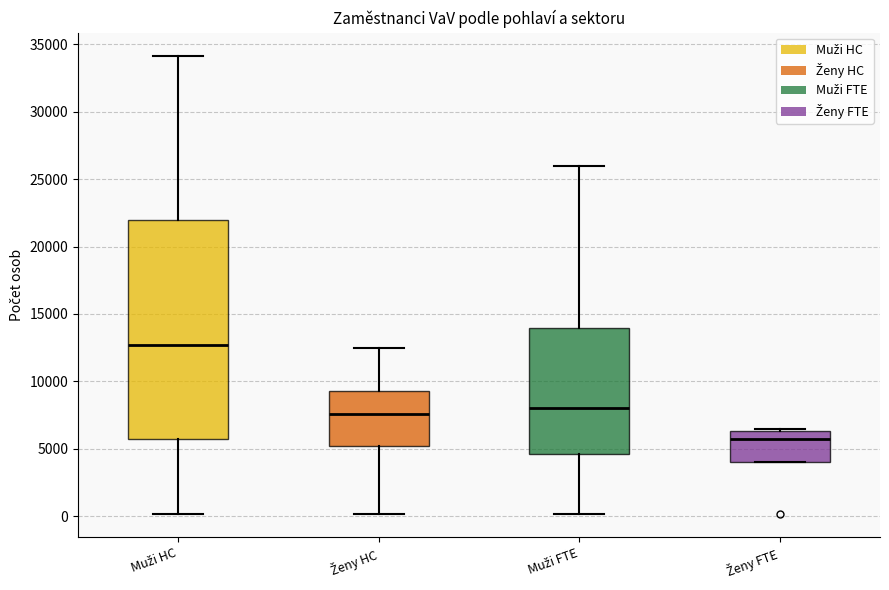

Reading left to right, transcribe this box plot: for each box, give where its median line is, the range the box spans, and where its two whiskers end, as read against the y-axis. The values are not printed on the chart, so give them approximately, as read against the axis.

Muži HC: median 12500, box 5500 to 22000, whiskers 0 to 34000
Ženy HC: median 7500, box 5000 to 9500, whiskers 0 to 12500
Muži FTE: median 8000, box 4500 to 14000, whiskers 0 to 26000
Ženy FTE: median 5500, box 4000 to 6500, whiskers 4000 to 6500 (just above the box's upper edge)